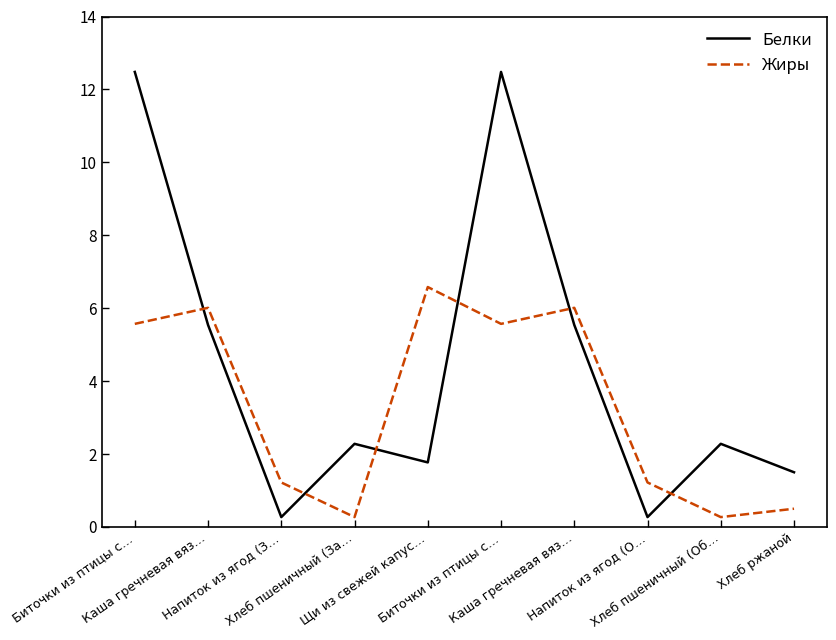

Rank the series by their maximum value, from lowest to highest.

Жиры, Белки